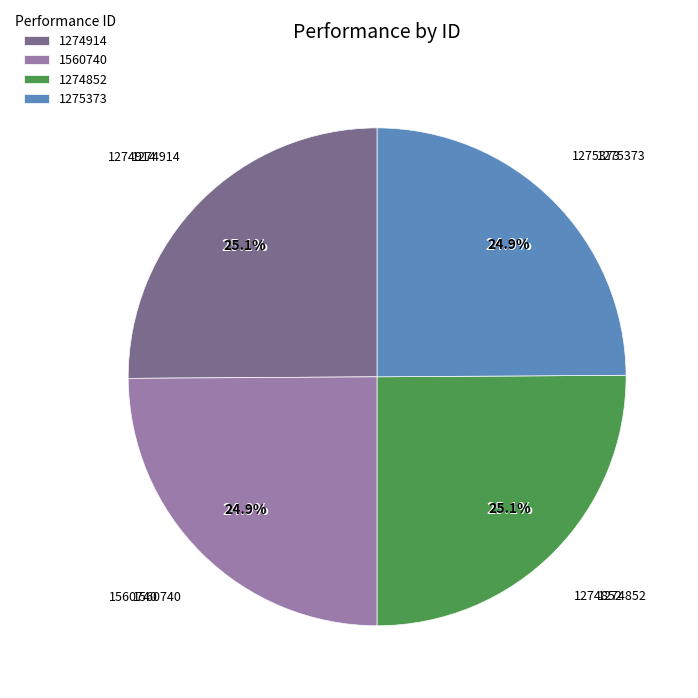

Rank the categories by value from highest to lowest.

1274914, 1274852, 1560740, 1275373